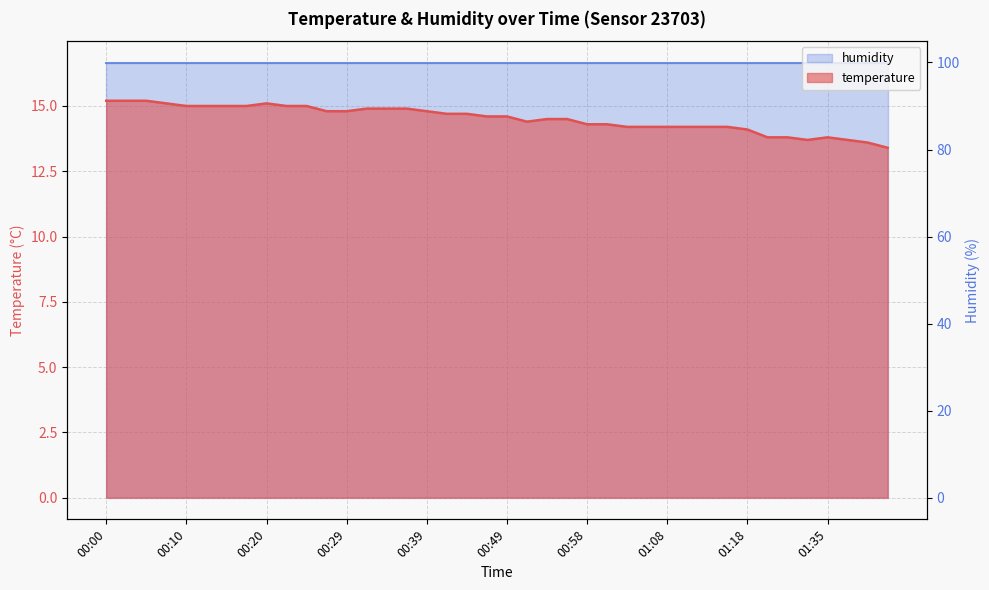

Reading left to right, list all the values displayed in this chart.

00:00=15.2	00:03=15.2	00:05=15.2	00:07=15.1	00:10=15.0	00:12=15.0	00:15=15.0	00:17=15.0	00:20=15.1	00:22=15.0	00:24=15.0	00:27=14.8	00:29=14.8	00:32=14.9	00:34=14.9	00:37=14.9	00:39=14.8	00:41=14.7	00:44=14.7	00:46=14.6	00:49=14.6	00:51=14.4	00:54=14.5	00:56=14.5	00:58=14.3	01:01=14.3	01:03=14.2	01:06=14.2	01:08=14.2	01:11=14.2	01:13=14.2	01:16=14.2	01:18=14.1	01:26=13.8	01:29=13.8	01:32=13.7	01:35=13.8	01:37=13.7	01:40=13.6	01:42=13.4